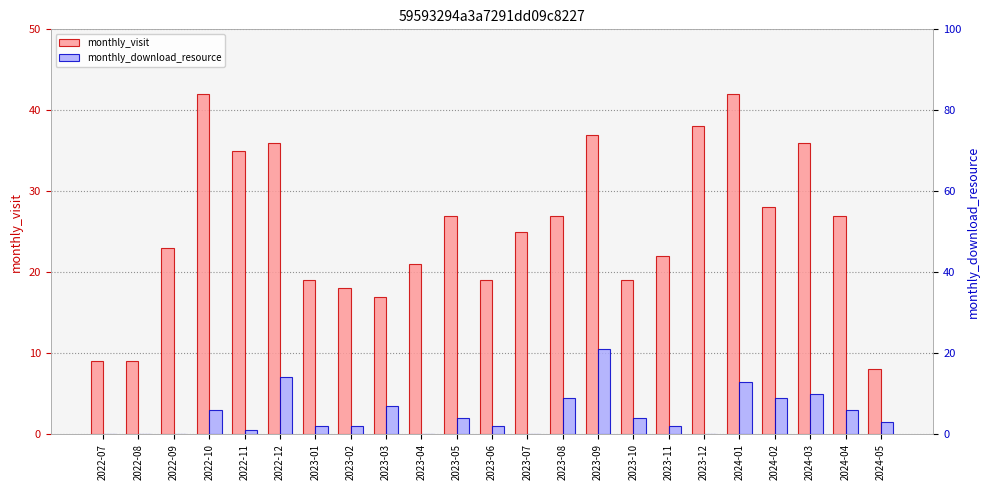

What are all the series names shown in the legend?

monthly_visit, monthly_download_resource